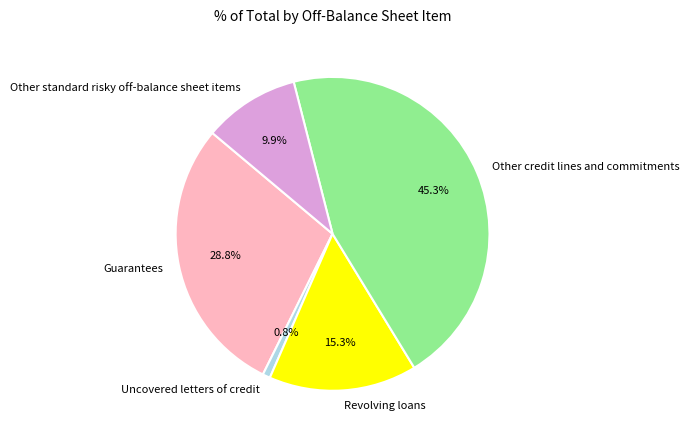

What percentage is the Revolving loans slice, to the nearest percent?

15%